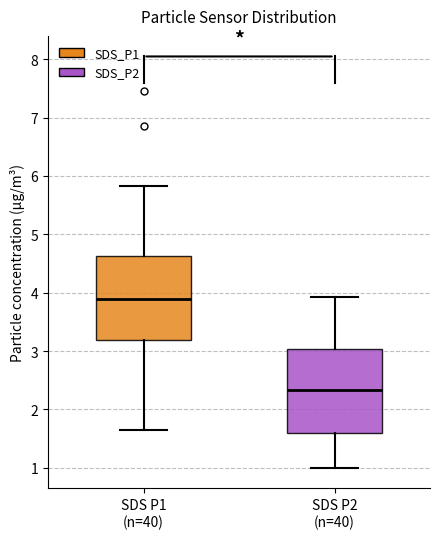

Which box has the highest median line?

SDS P1 (n=40)